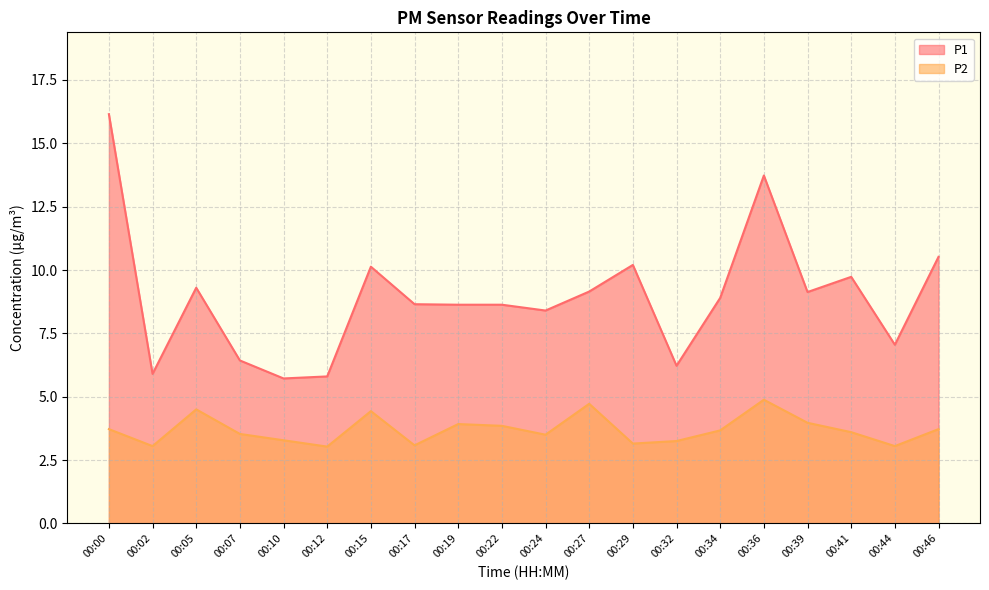

What is the difference between the maximum and second lowest values in the P2 series?

1.8